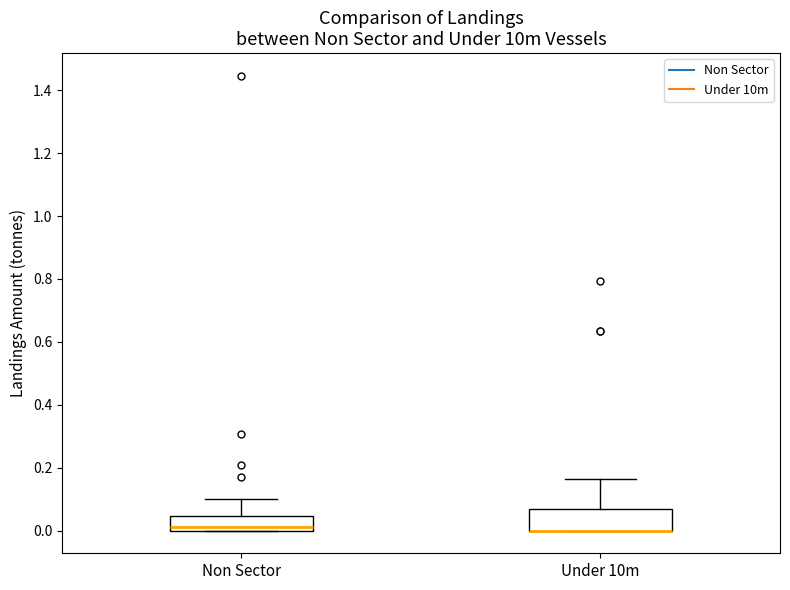

Reading left to right, transcribe this box plot: for each box, give where its median line is, the range the box spans, and where its two whiskers end, as read against the y-axis. The values are not printed on the chart, so give them approximately, as read against the axis.

Non Sector: median 0.02, box 0.00 to 0.04, whiskers 0.00 to 0.10
Under 10m: median 0.00 (drawn on the box's lower edge), box 0.00 to 0.06, whiskers 0.00 to 0.16